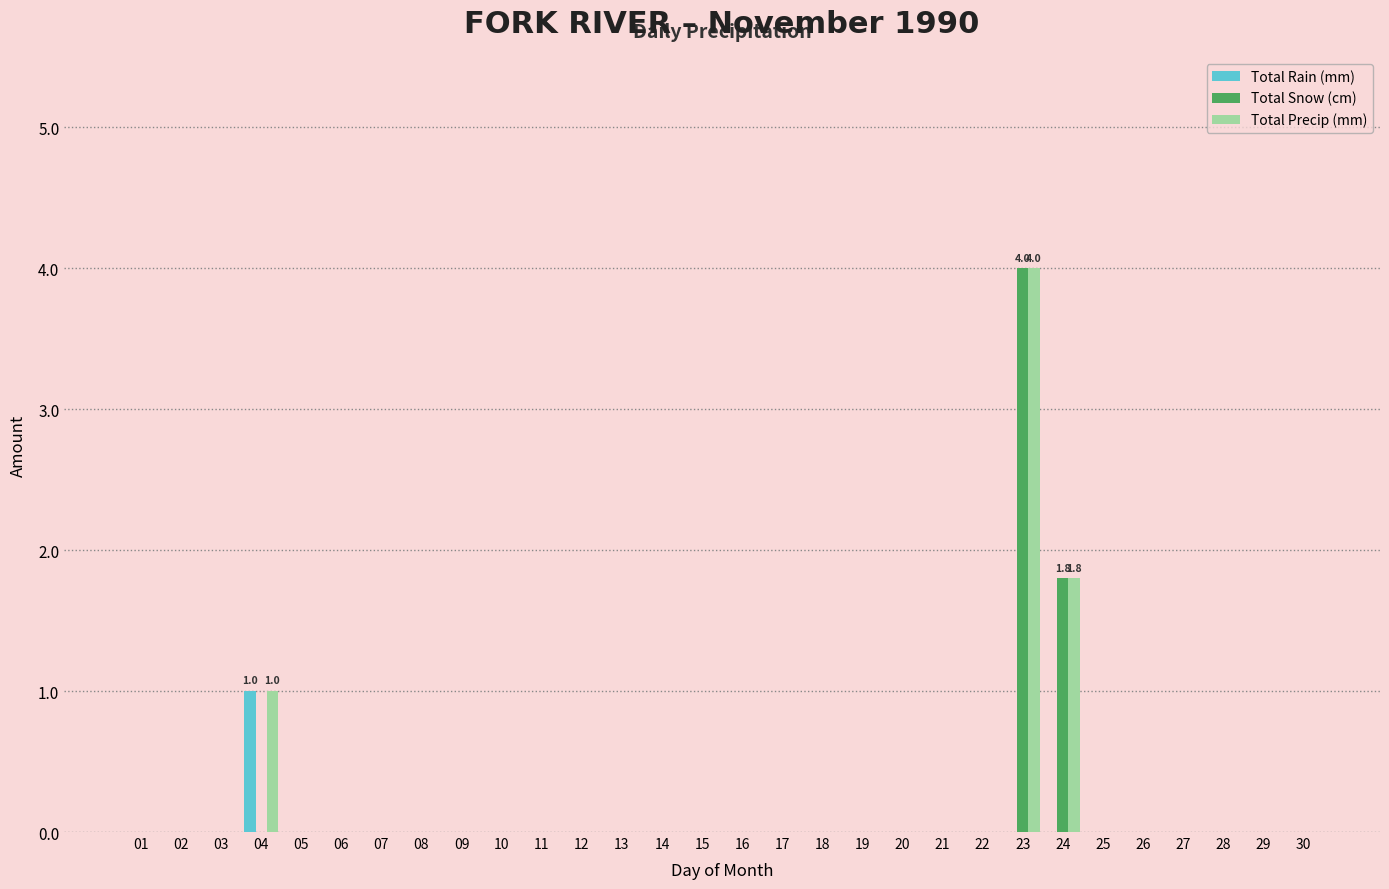

Count the Total Precip (mm) values in the range 0 to 1.

28